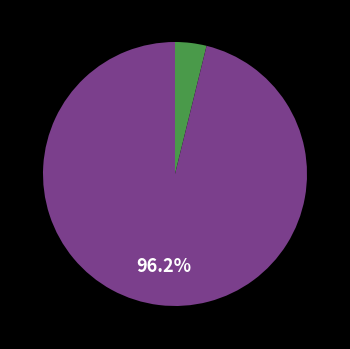

Does any single category account for the majority?

Yes